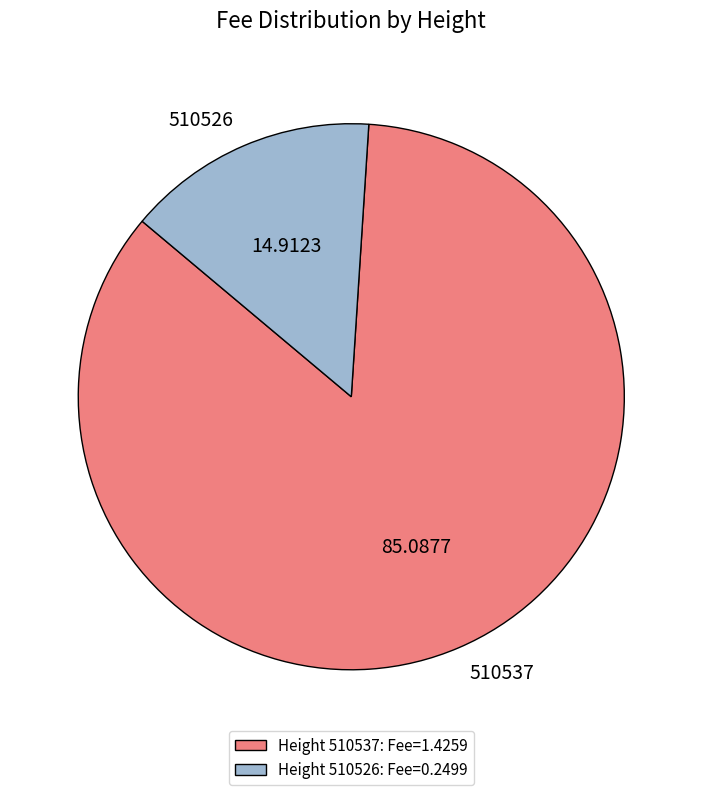

How many segments does this pie chart have?

2